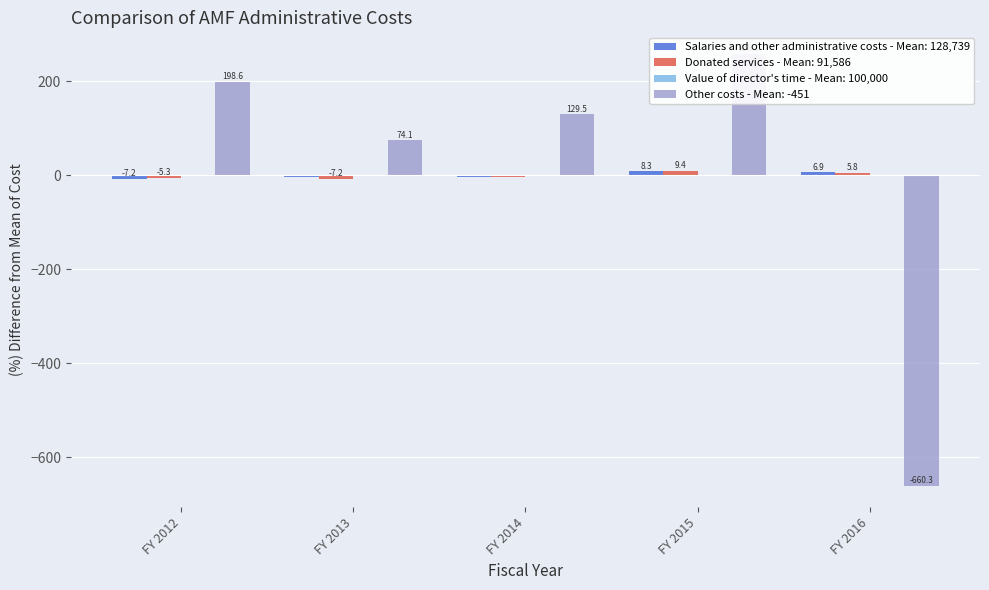

The Other costs series shows 129.5 at FY 2014. True or false?

True